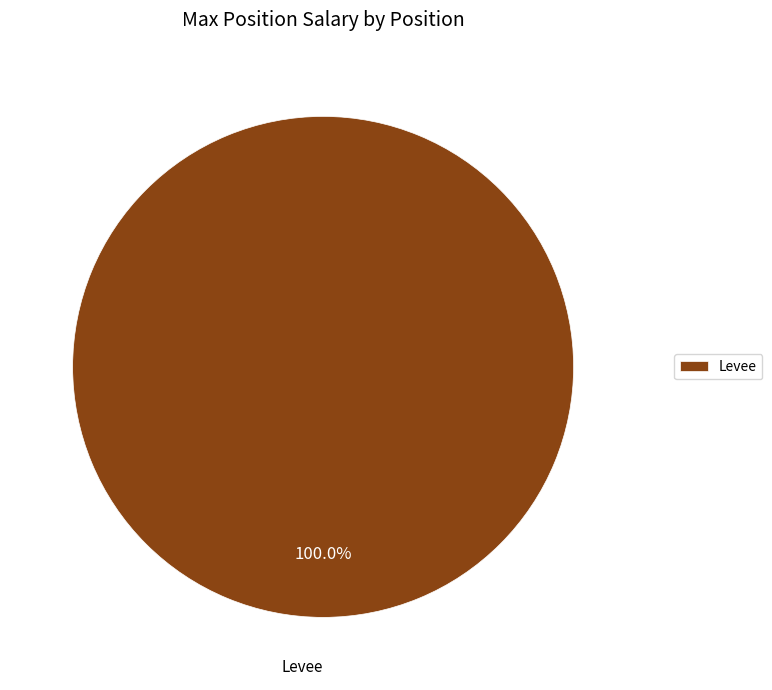

Which slice represents more than half of the pie?

Levee